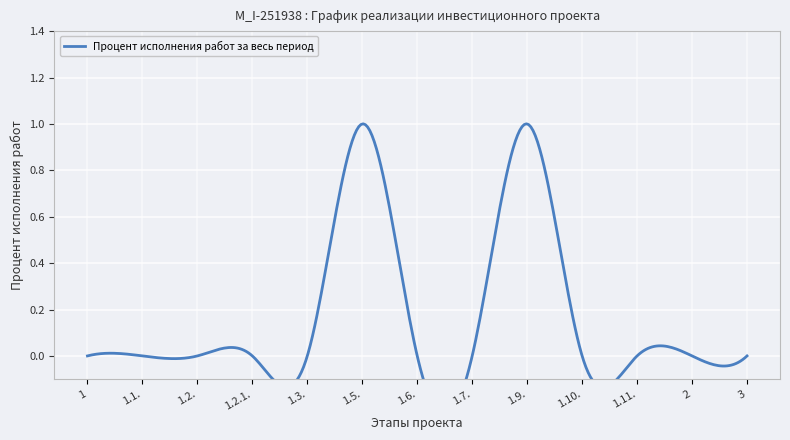

Count the number of values greater than 0.

2